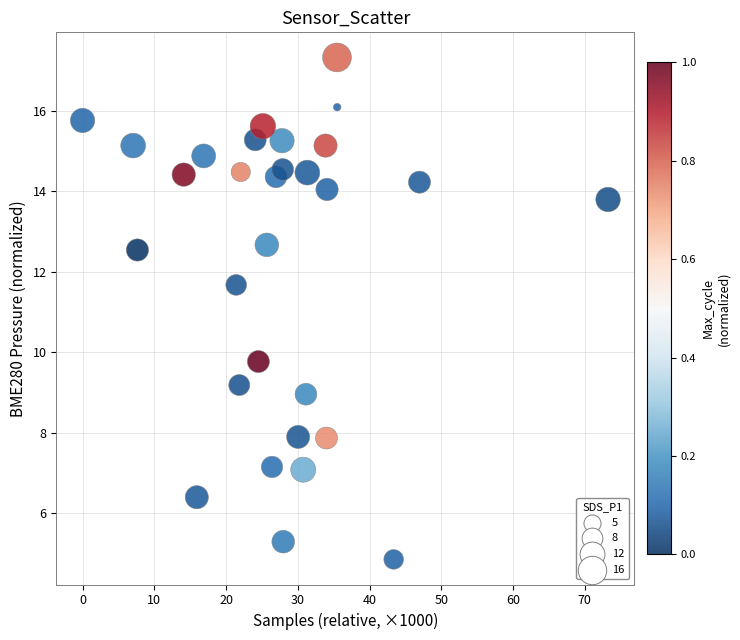

What Y value in the scatter plot is closest to 11?

11.7